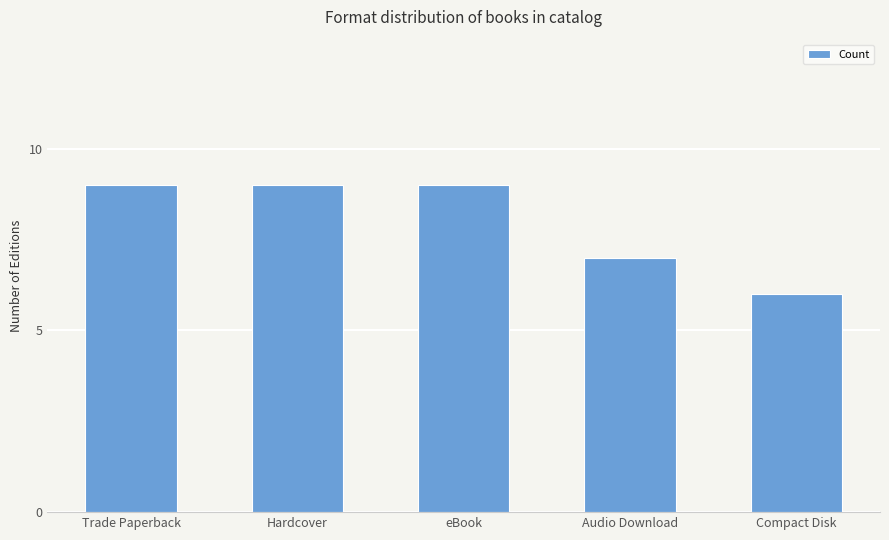

What is the minimum value shown in the chart?

6